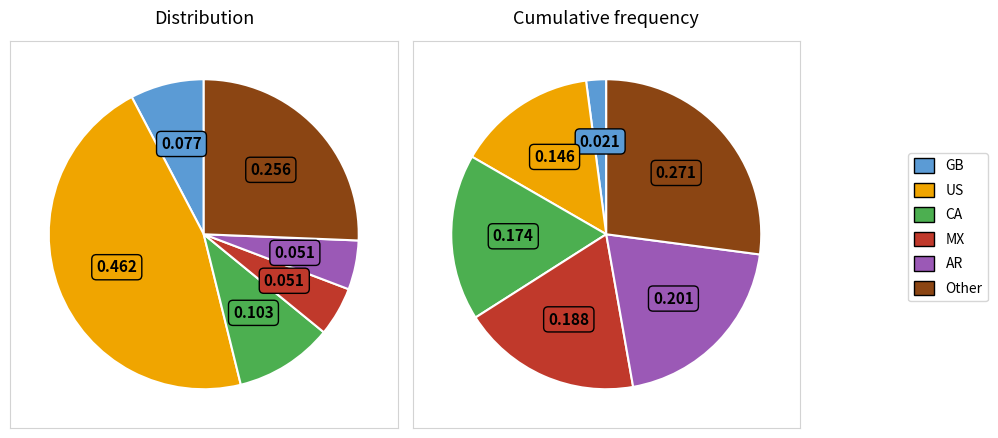

Which slice is the largest?

US